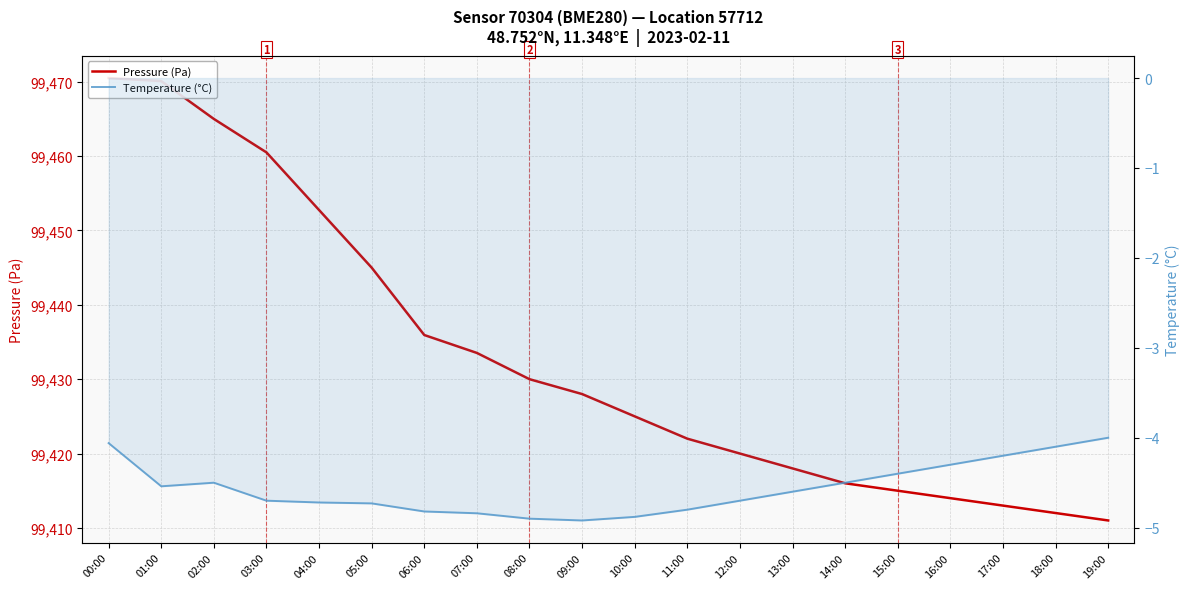

What is the spread (max minus min) of values at 03:00?

99465.2